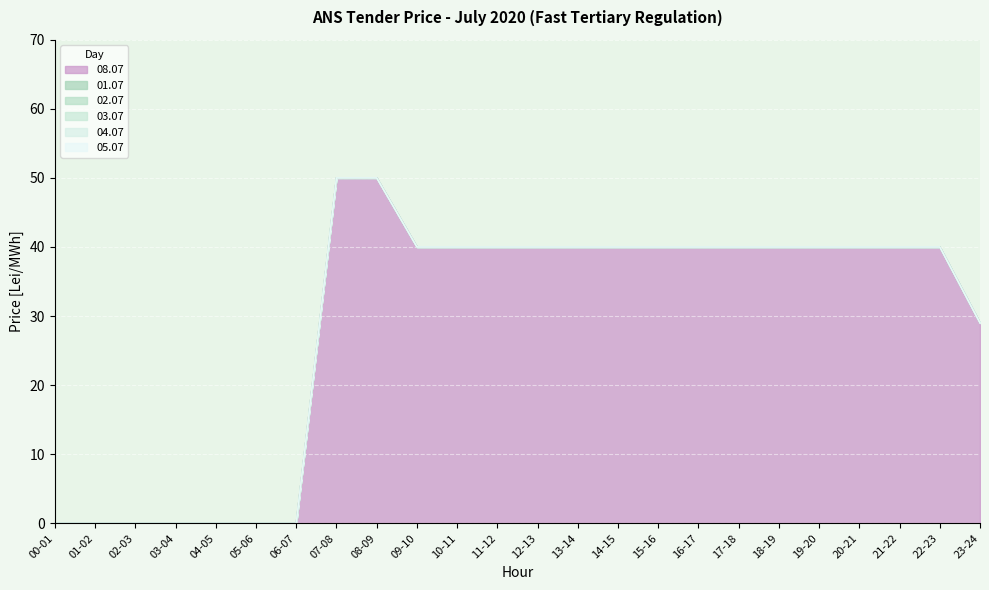

Which series has the widest spread of values?

08.07